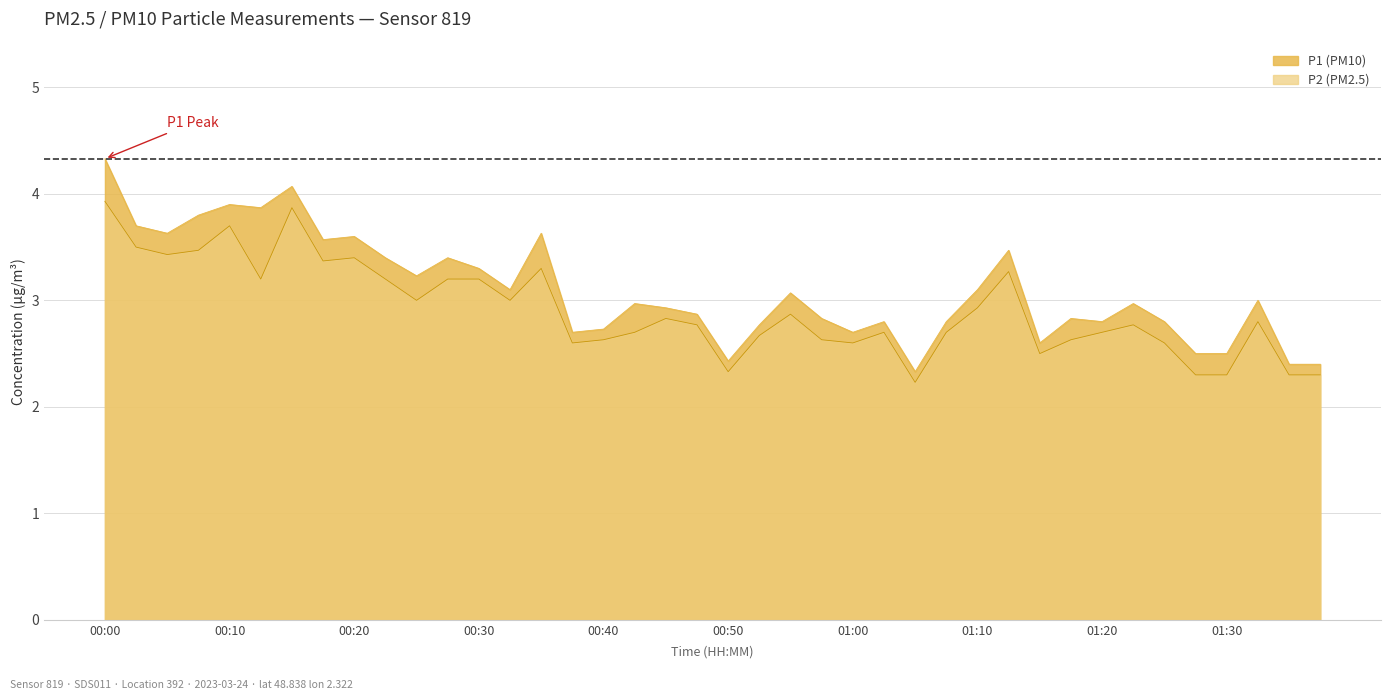

What is the difference between the P2 values at 01:32 and 01:25?

0.2